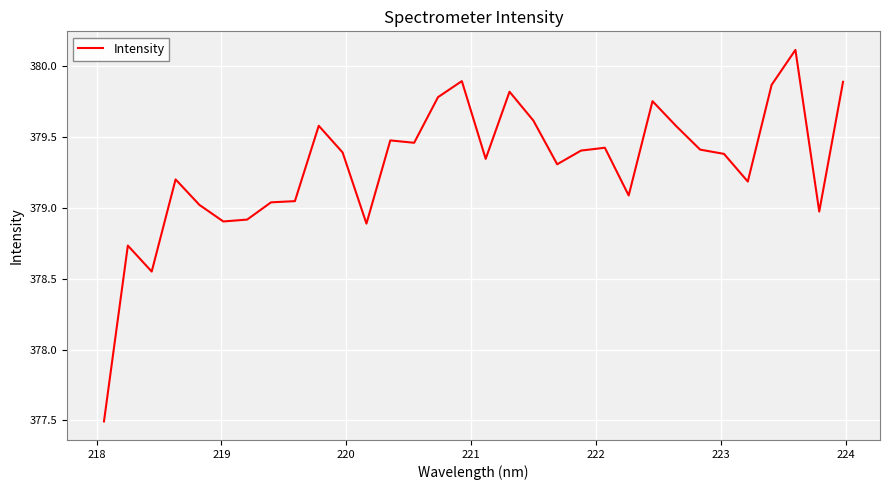

What is the smallest value displayed?

377.5